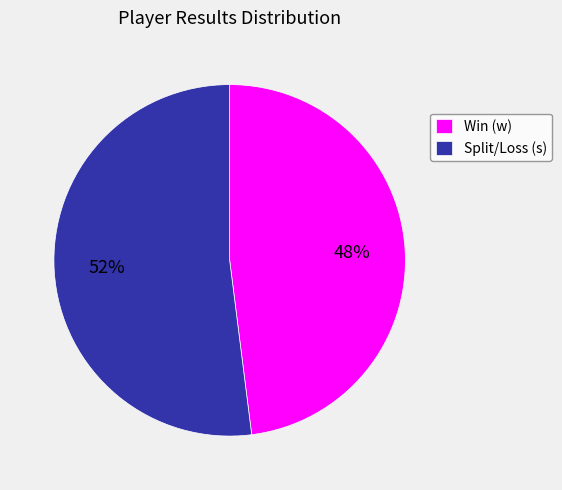

Is the sum of Win (w) and Split/Loss (s) greater than half?

Yes